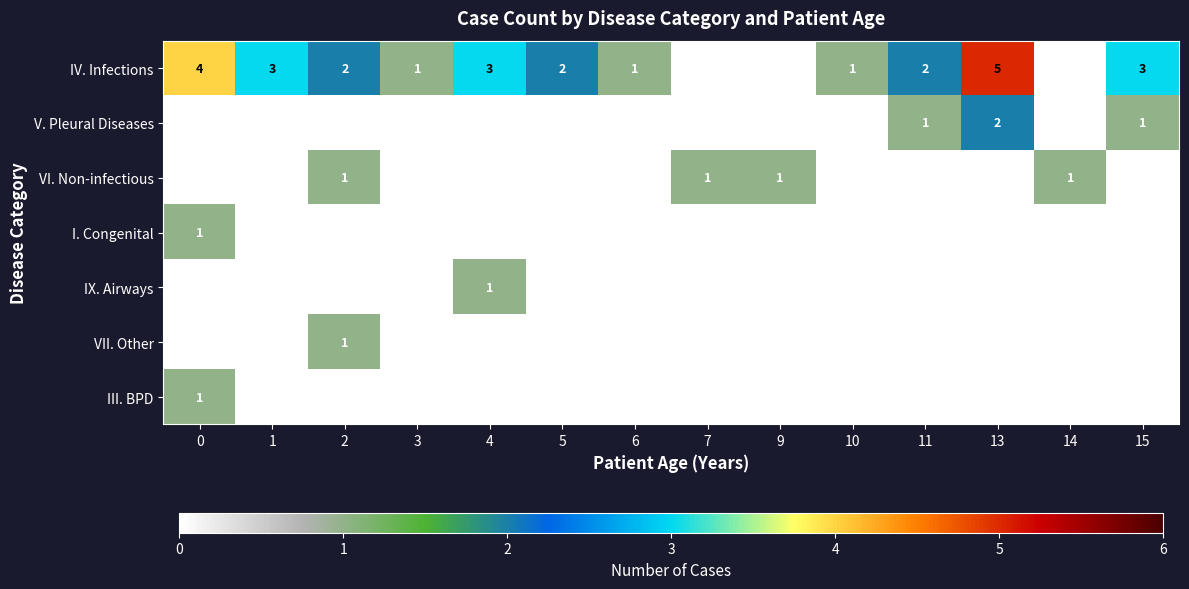

Is it true that VI. Non-infectious equals 0 at 0?

True